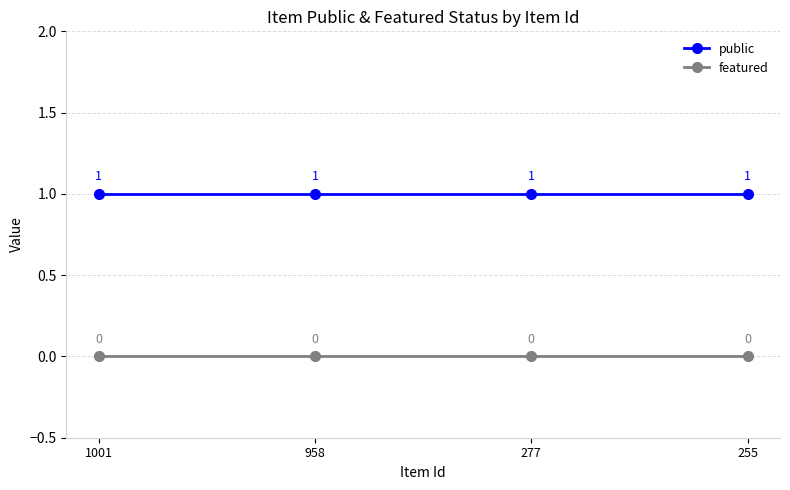

Is this an area chart (filled region under the line)?

No